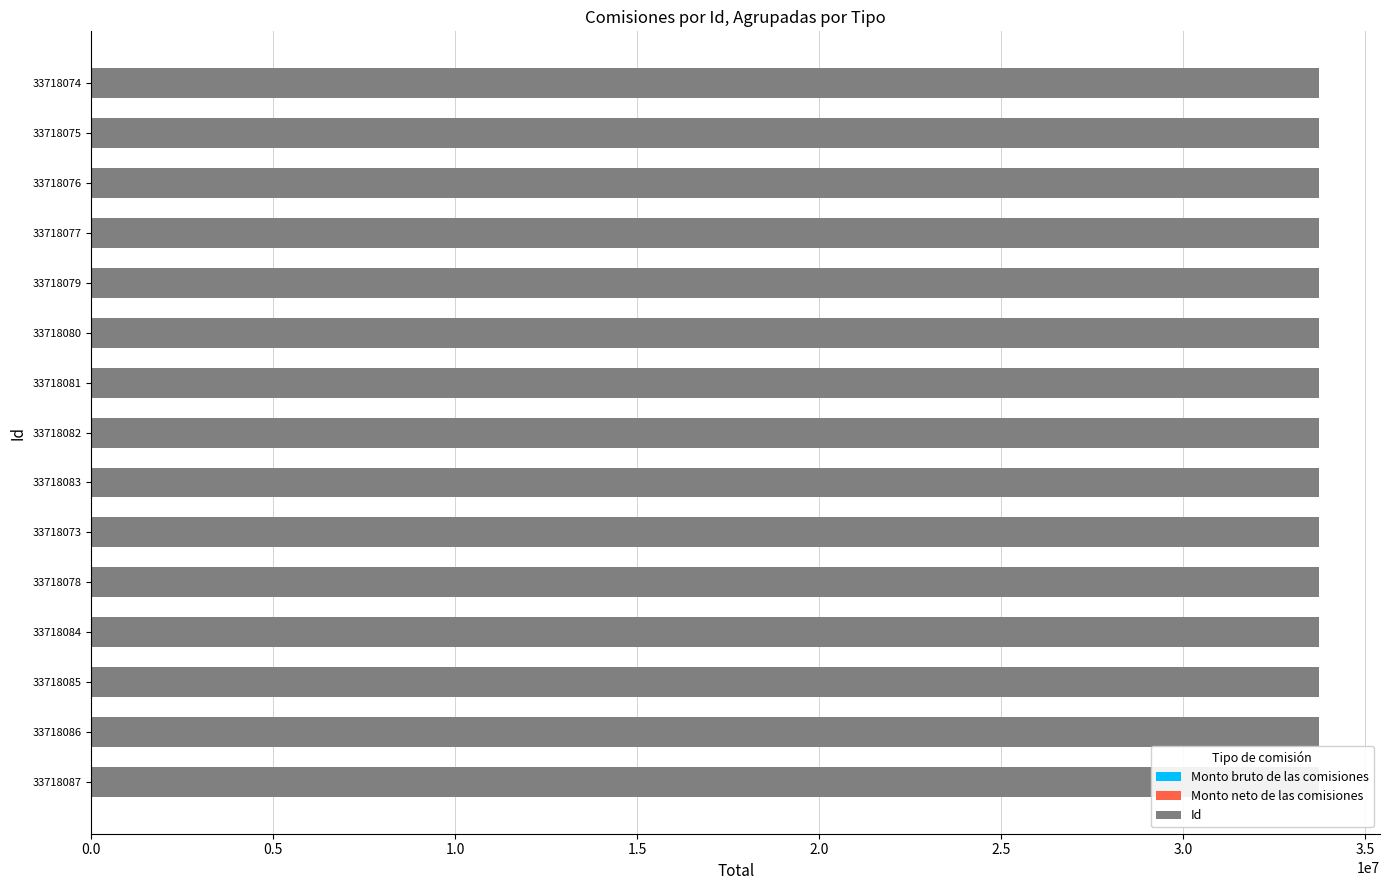

At how many categories does at least one series exceed 27875614?

15